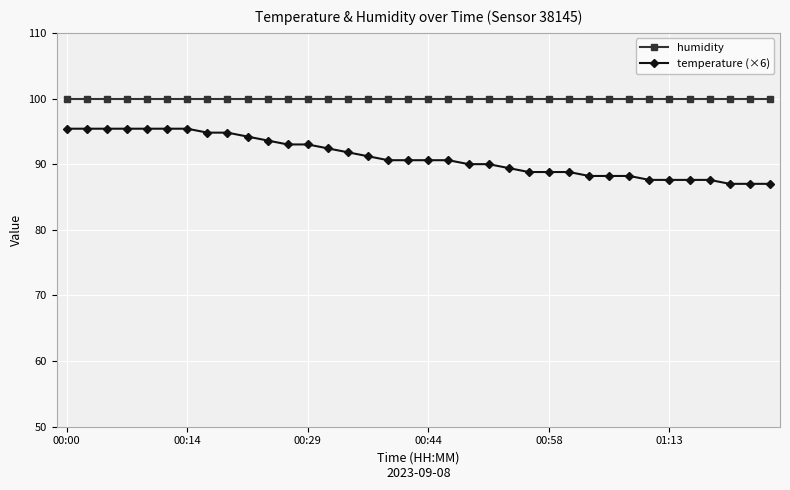

What is the value of the humidity point at the 16th from the left?

99.9